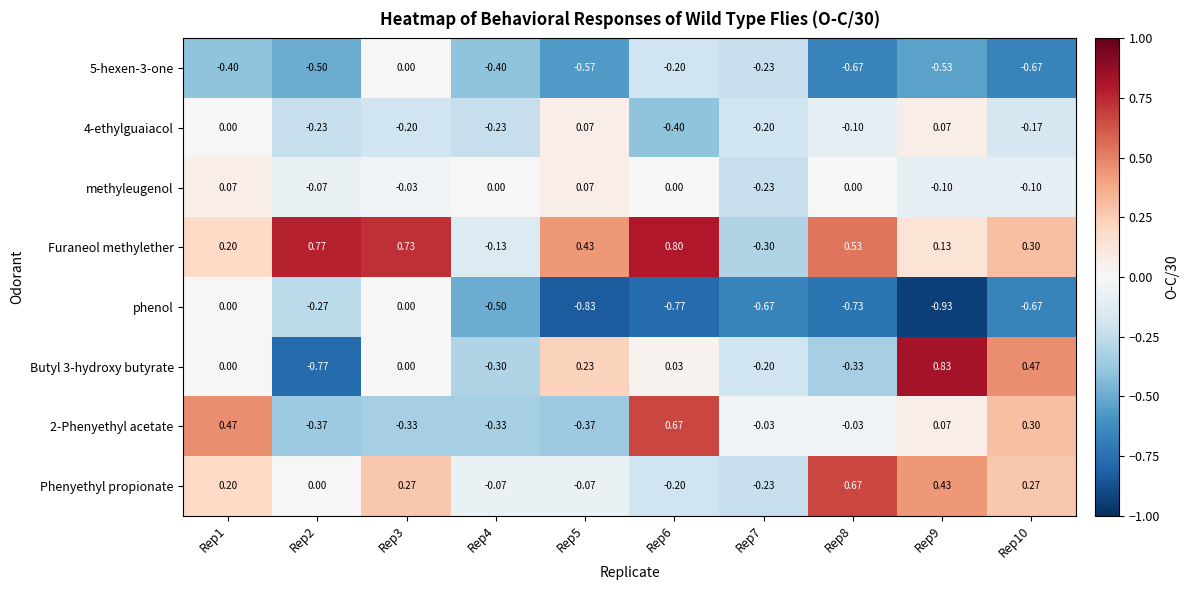

What is the total value across all series at Rep5?

-1.0